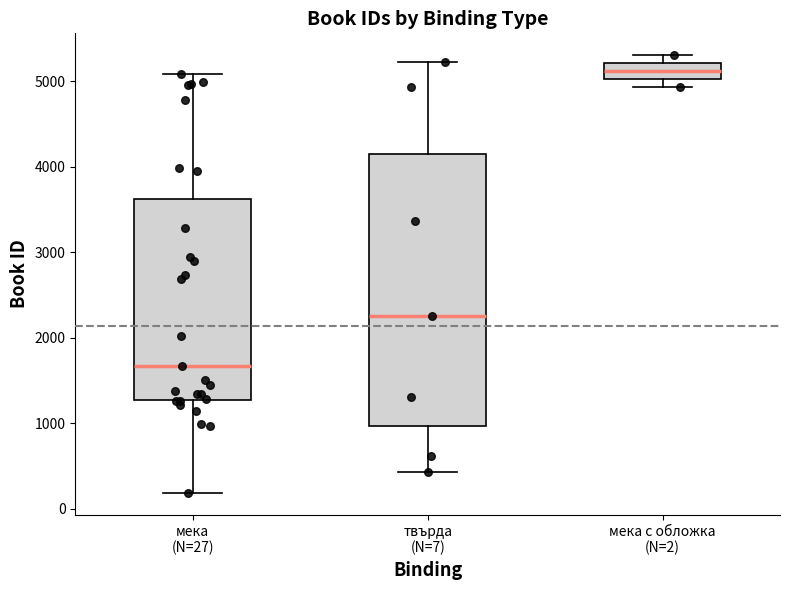

Which box has the lowest median line?

мека (N=27)